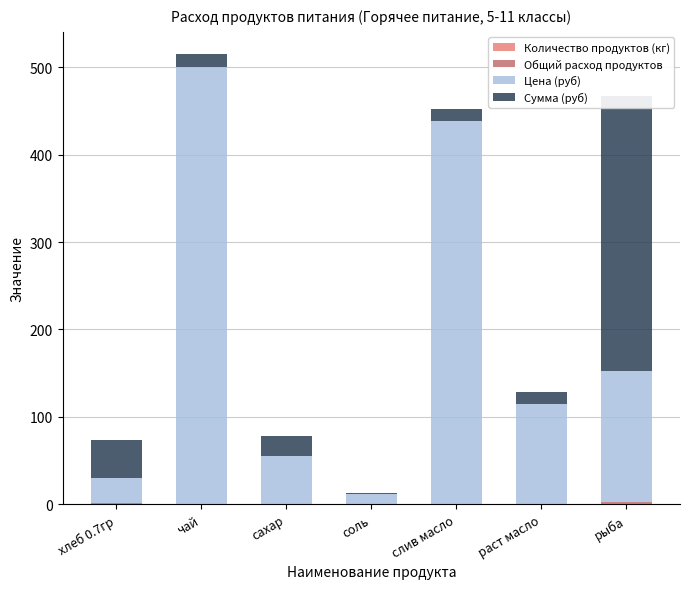

What position from the left is слив масло?

5